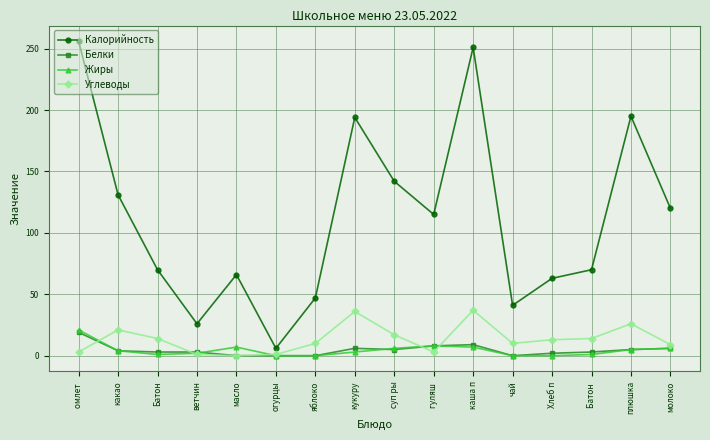

What is the average value of the Белки series?

5